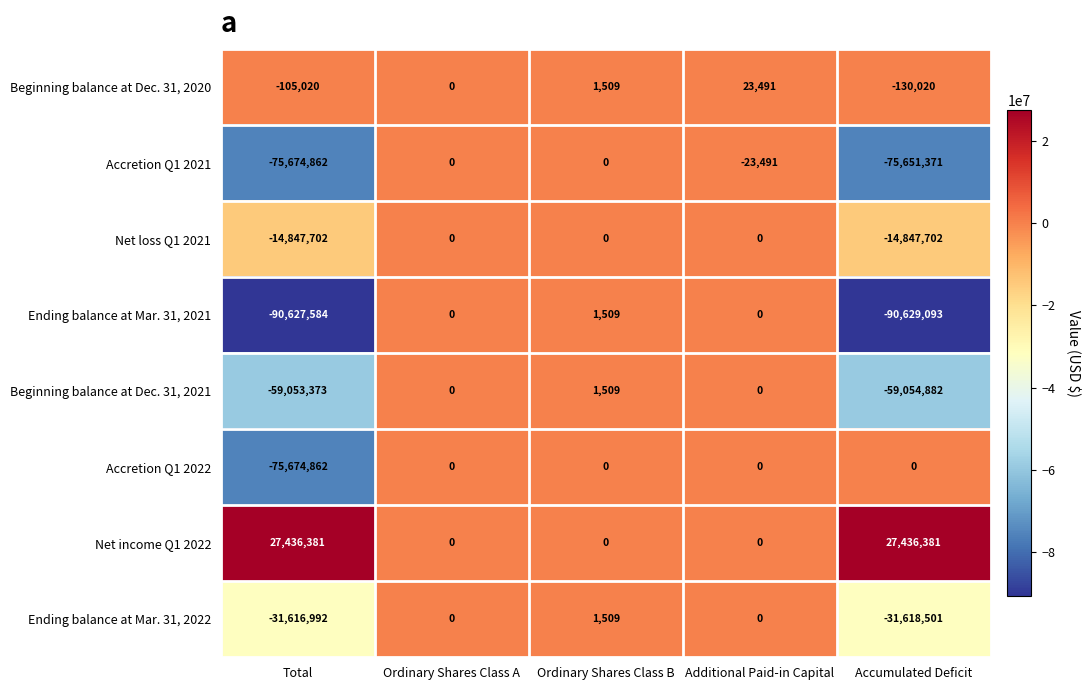

At which label is Net loss Q1 2021 closest to -7423851?

Total